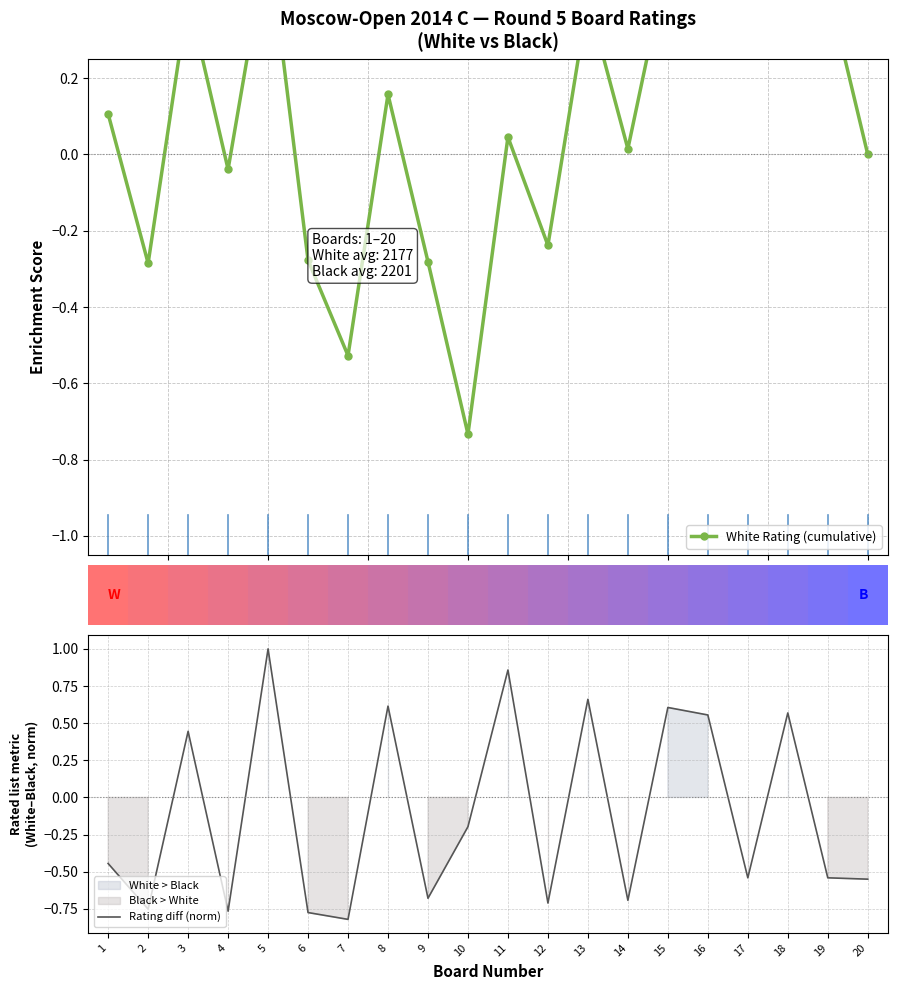

What is the maximum value for White Rating (cumulative)?

0.9